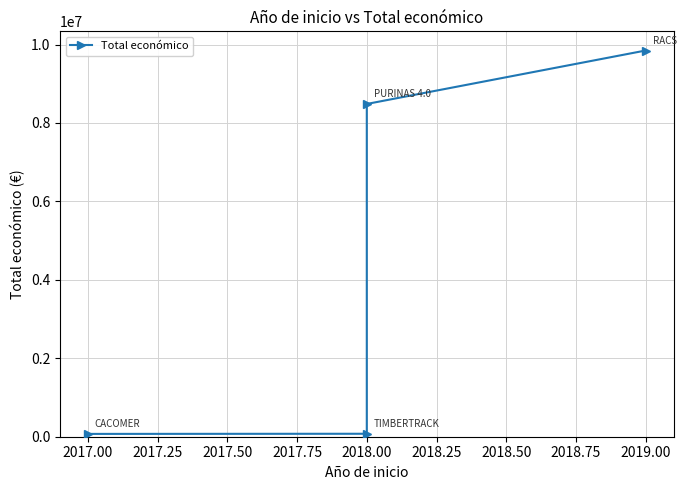

True or false: the data has more than 1 interior local peaks.

False